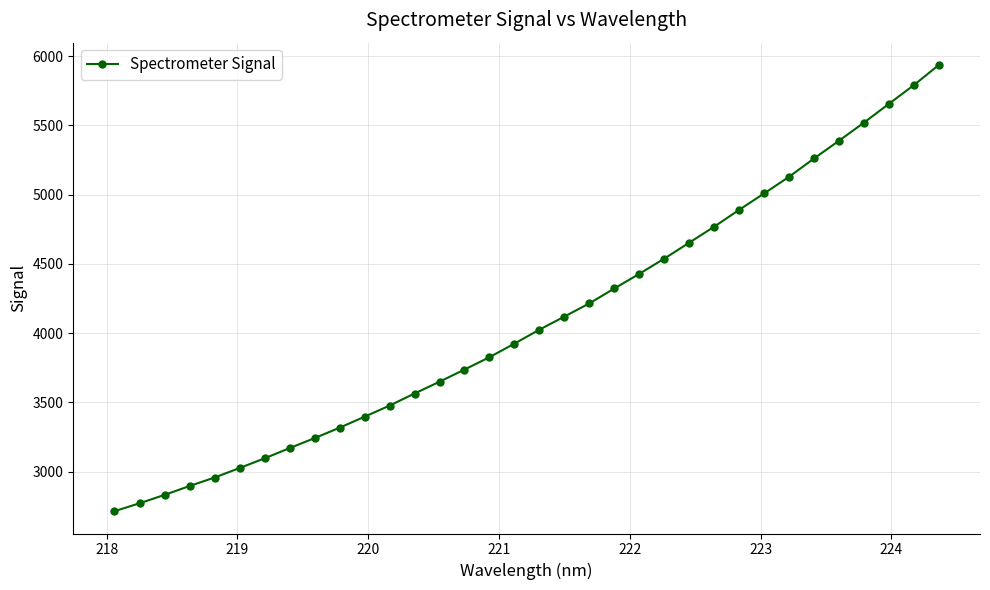

What is the minimum value shown in the chart?

2715.4